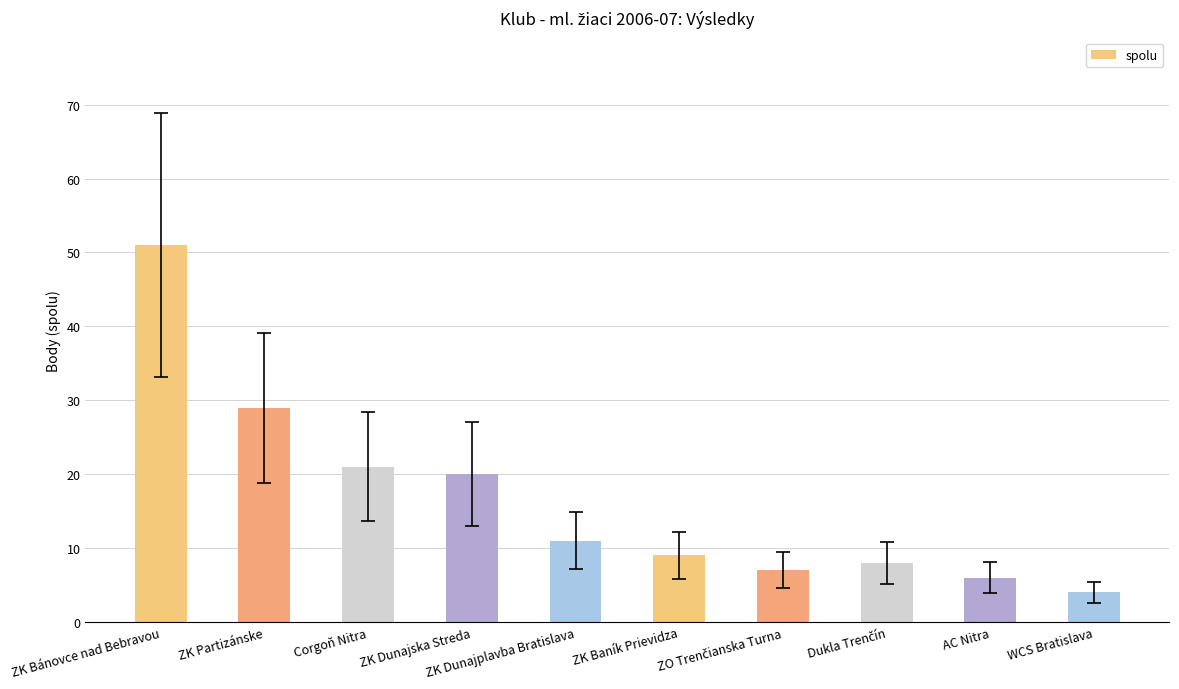

True or false: the data shows 4 at WCS Bratislava.

True